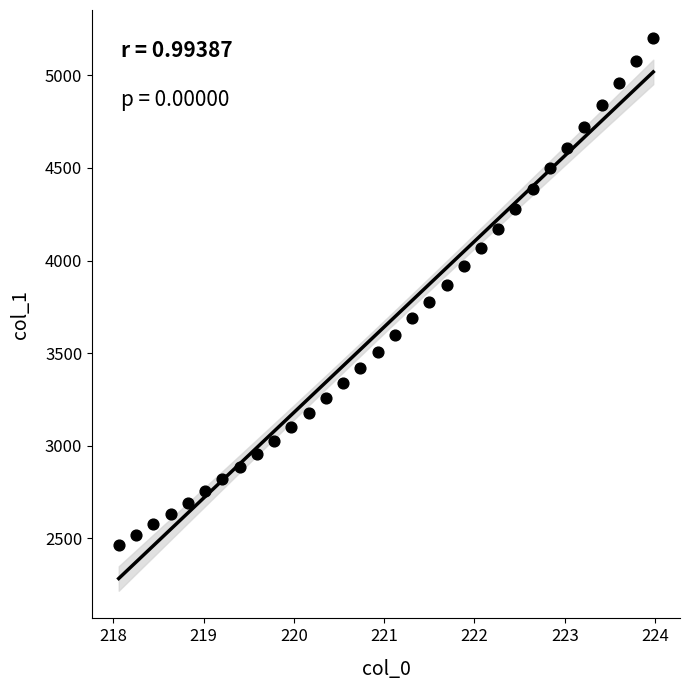

What is the range of Y values (max minus min)?

2739.3